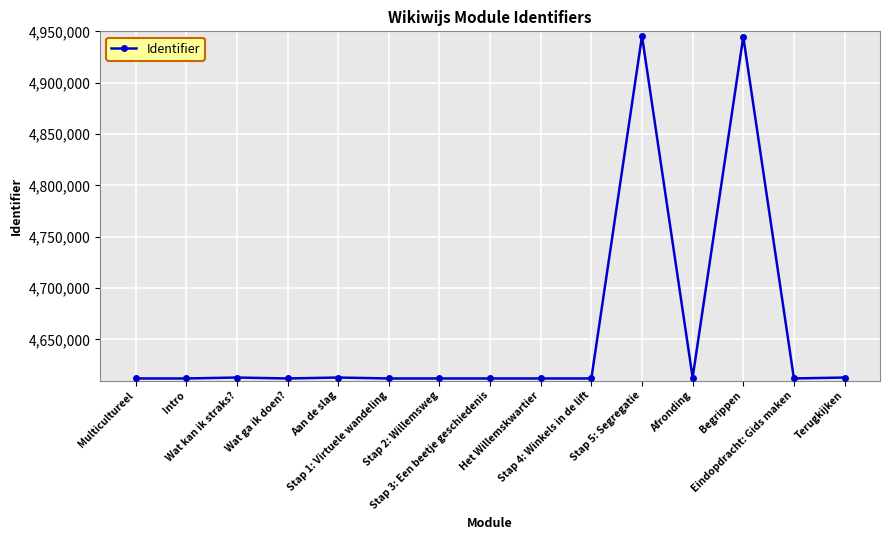

Between Begrippen and Wat ga ik doen?, which is larger?

Begrippen